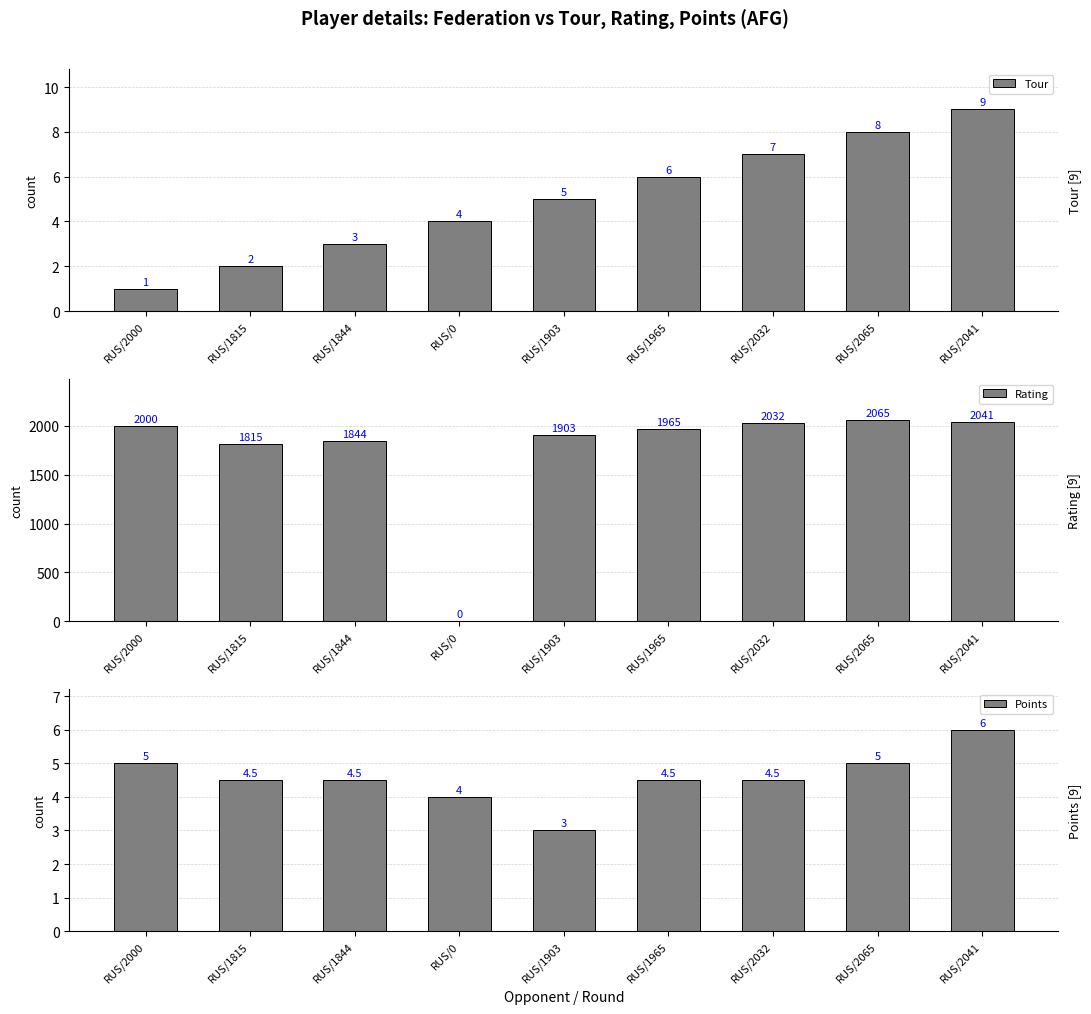

What is the approximate value of Points at RUS/2000?

5.0